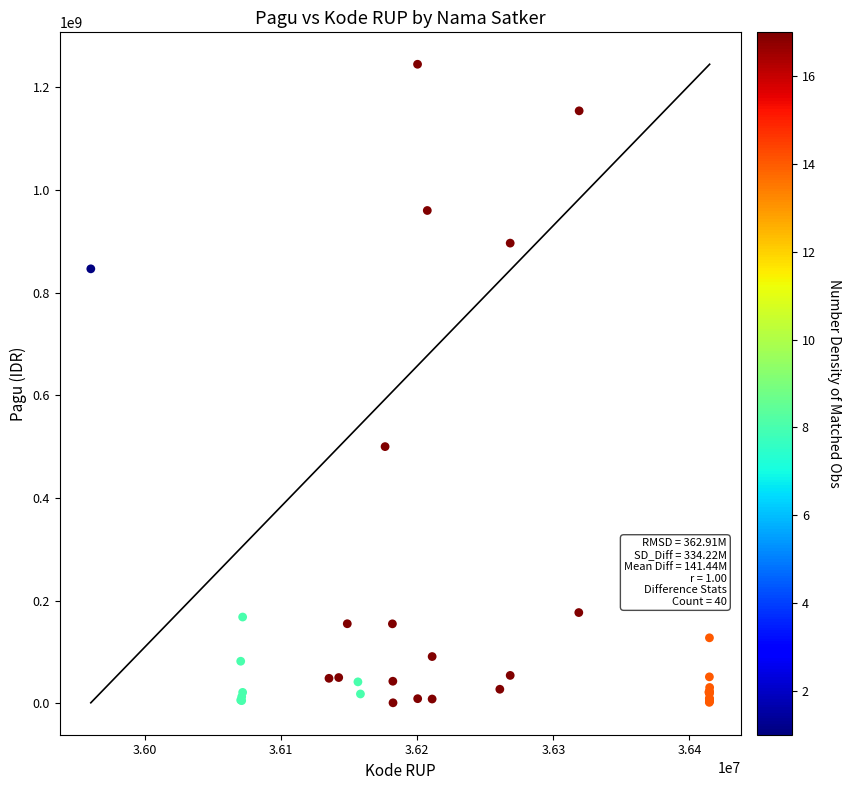

What Y value in the scatter plot is closest to 622840000?

499932000